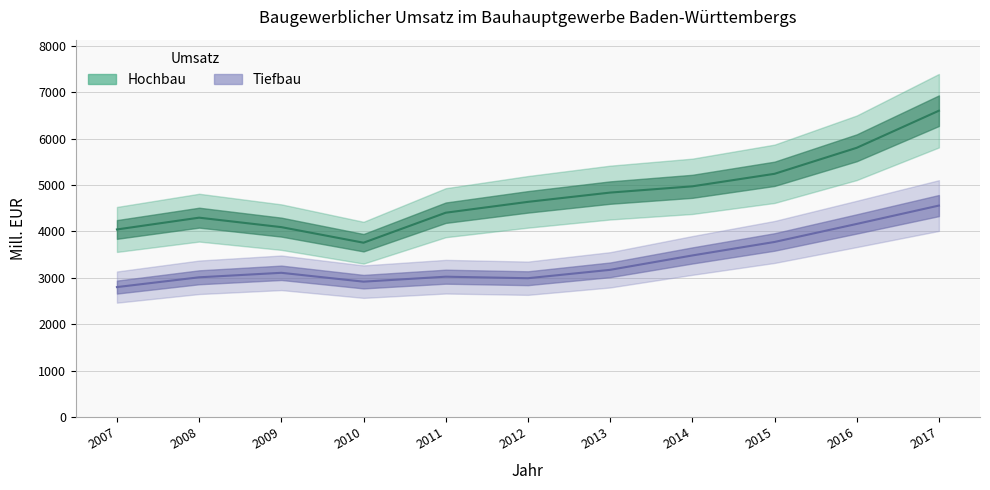

Which has a higher value, 2017 or 2007?

2017